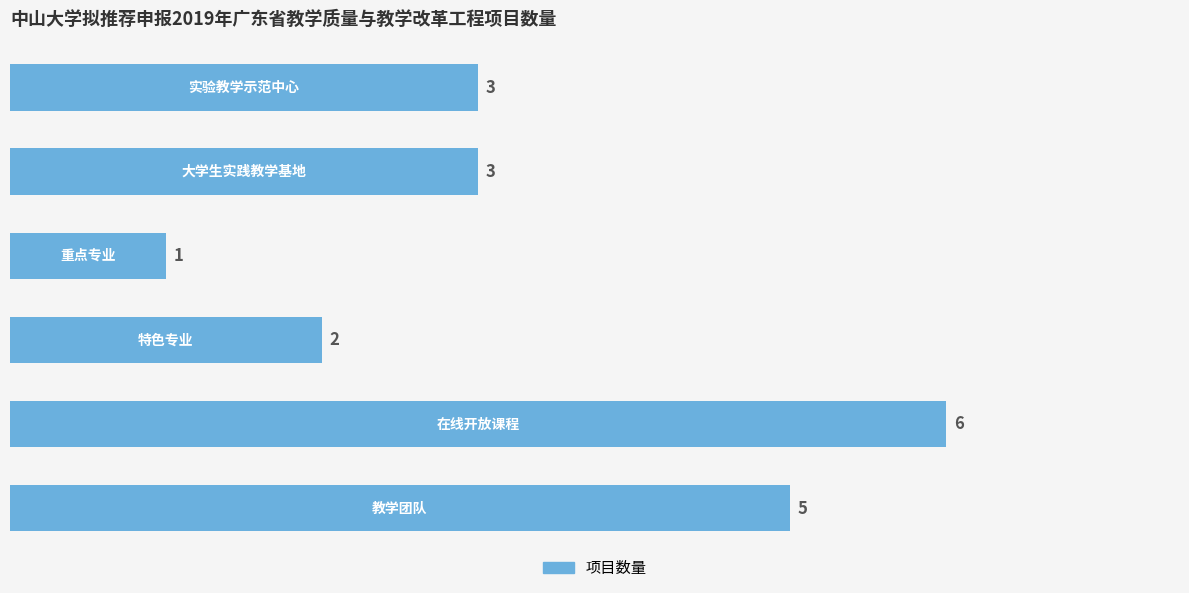

What is the sum of all values?

20